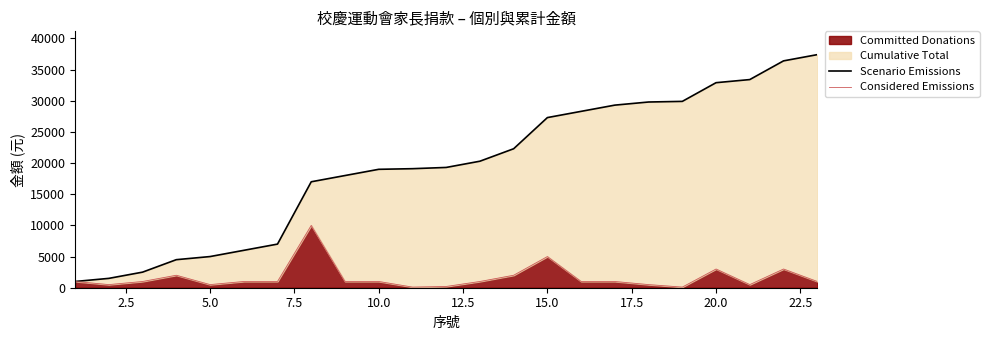

What is the maximum value for Committed Donations?

10000